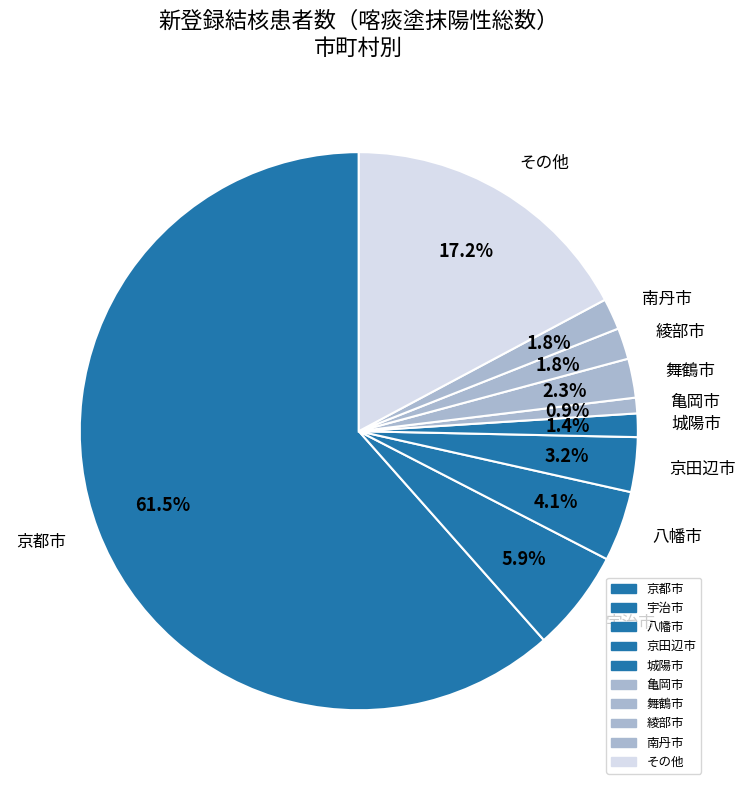

Is there any slice that represents more than half of the pie?

Yes